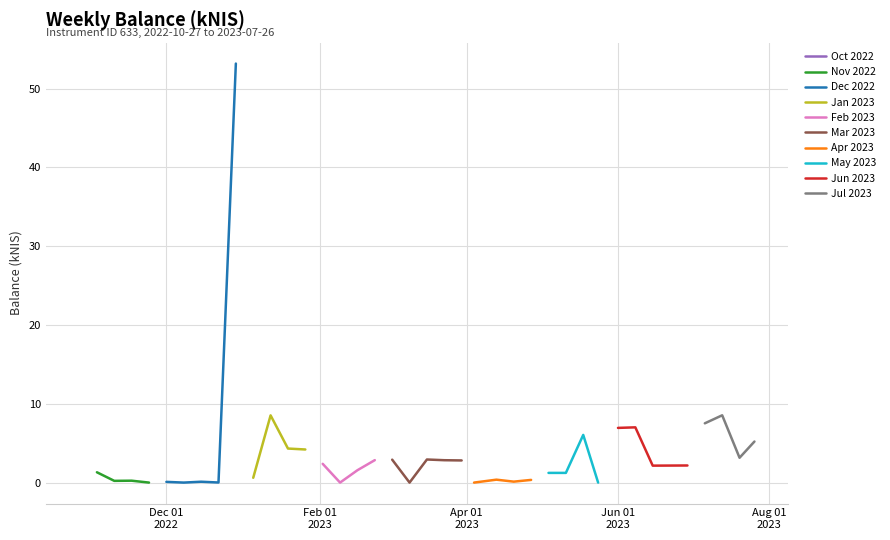

Reading left to right, list all the values displayed in this chart.

2022-10-27=2.9	2022-11-03=1.3	2022-11-10=0.2	2022-11-17=0.2	2022-11-24=0.0	2022-12-01=0.1	2022-12-08=0.0	2022-12-15=0.1	2022-12-22=0.0	2022-12-29=53.2	2023-01-05=0.6	2023-01-12=8.5	2023-01-19=4.3	2023-01-26=4.2	2023-02-02=2.4	2023-02-09=0.0	2023-02-16=1.6	2023-02-23=2.9	2023-03-02=2.9	2023-03-09=0.0	2023-03-16=2.9	2023-03-23=2.8	2023-03-30=2.8	2023-04-04=0.0	2023-04-13=0.4	2023-04-20=0.1	2023-04-27=0.3	2023-05-04=1.2	2023-05-11=1.2	2023-05-18=6.0	2023-05-24=0.0	2023-06-01=6.9	2023-06-08=7.0	2023-06-15=2.1	2023-06-22=2.2	2023-06-29=2.2	2023-07-06=7.5	2023-07-13=8.5	2023-07-20=3.1	2023-07-26=5.2